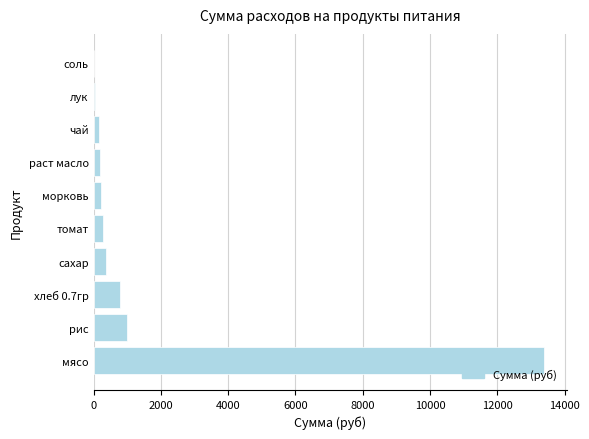

The value at хлеб 0.7гр is 1289.8. True or false?

False